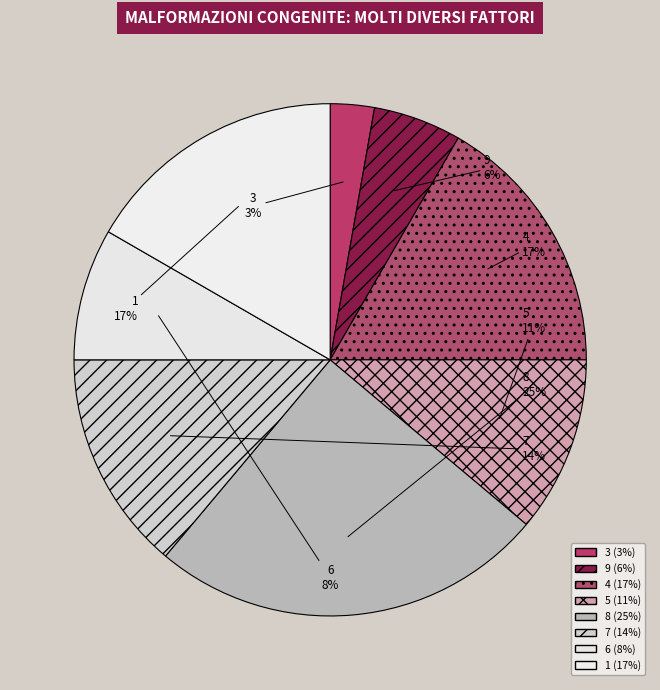

Which slice is the smallest?

3